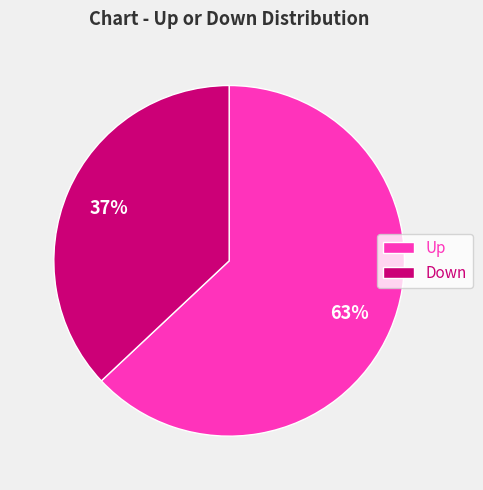

What is the largest slice in the pie chart?

Up